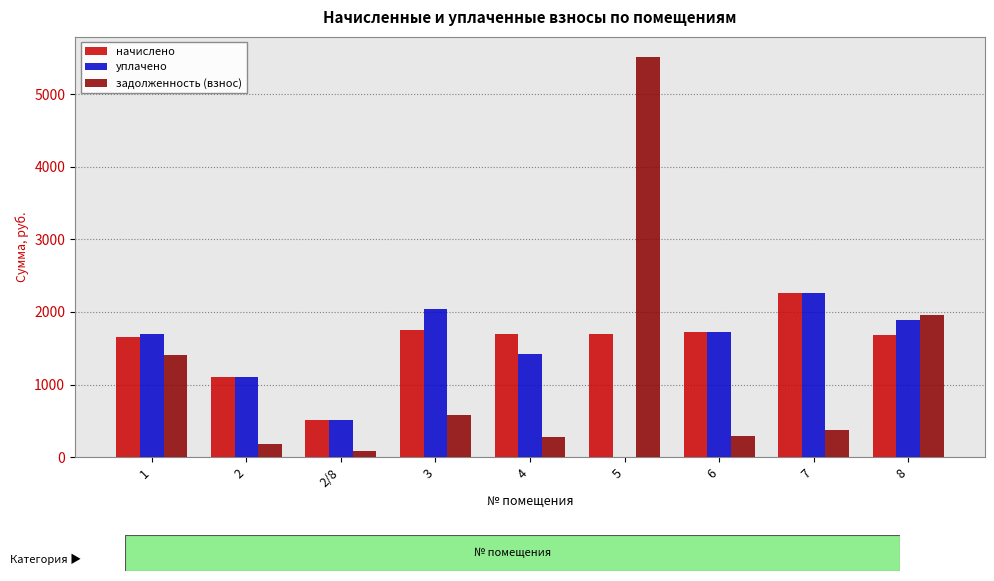

The value of уплачено at 1 is 645.2. True or false?

False